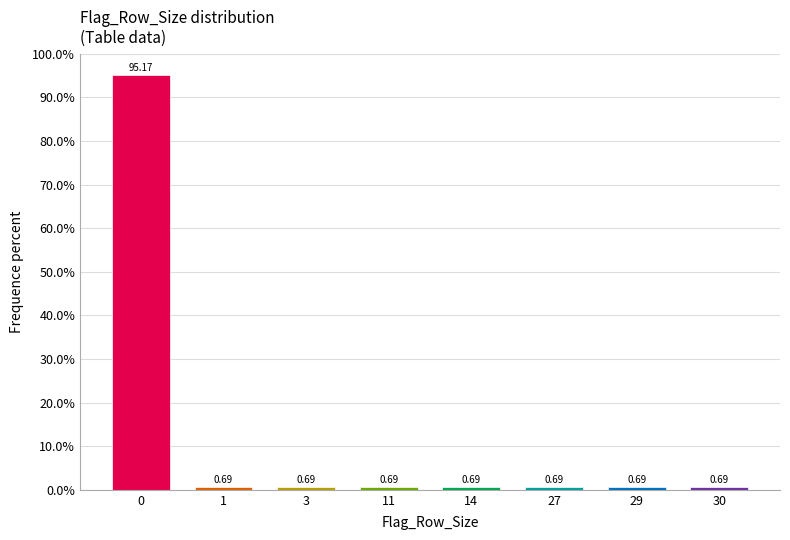

What is the difference between the maximum and second lowest values?

94.5